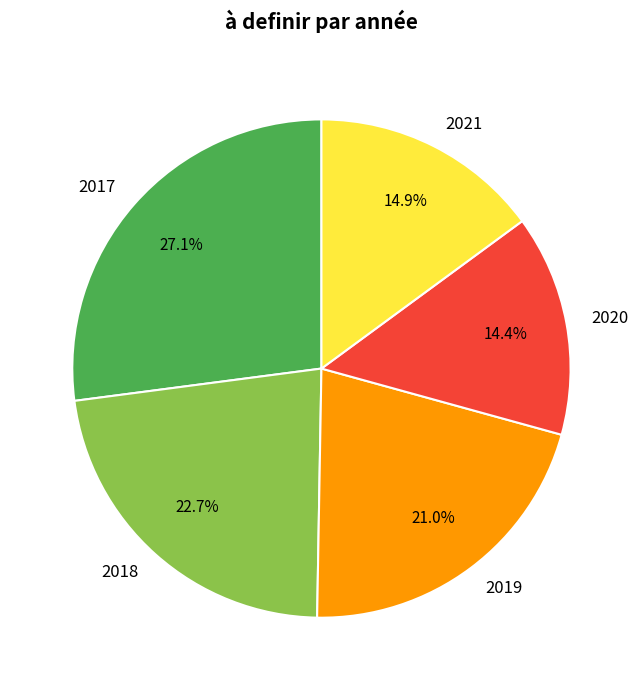

To the nearest percent, what is the difference between the largest and smallest slice percentages?

13%